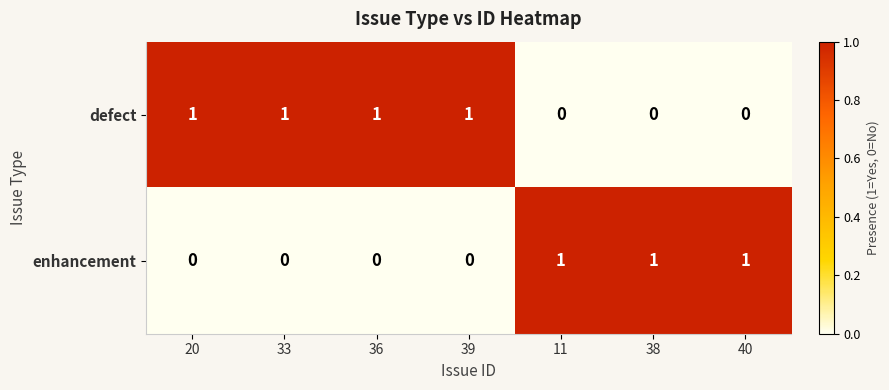

What is the sum of all defect values?

4